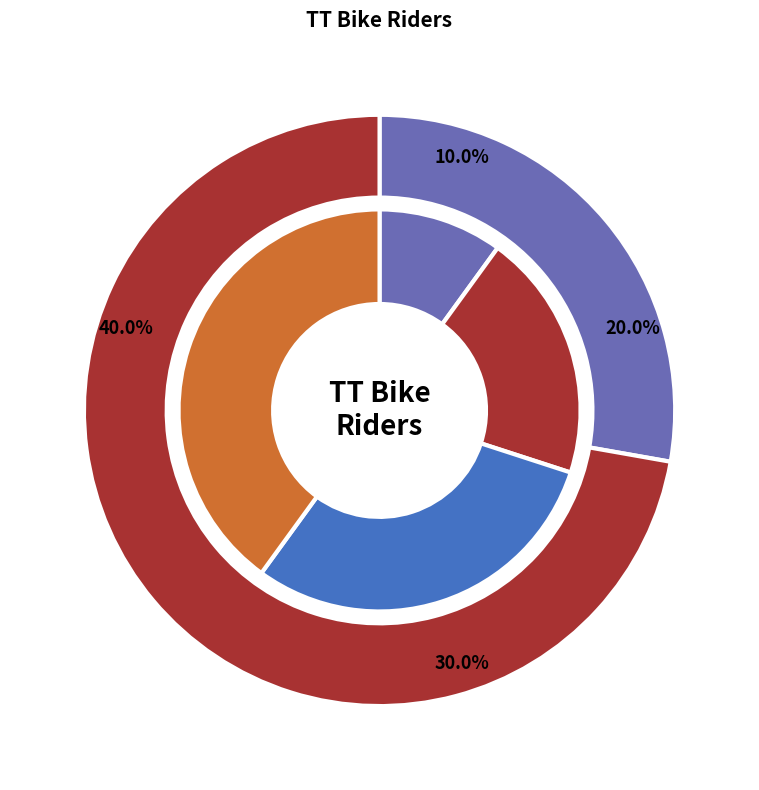

Does any single category account for the majority?

No